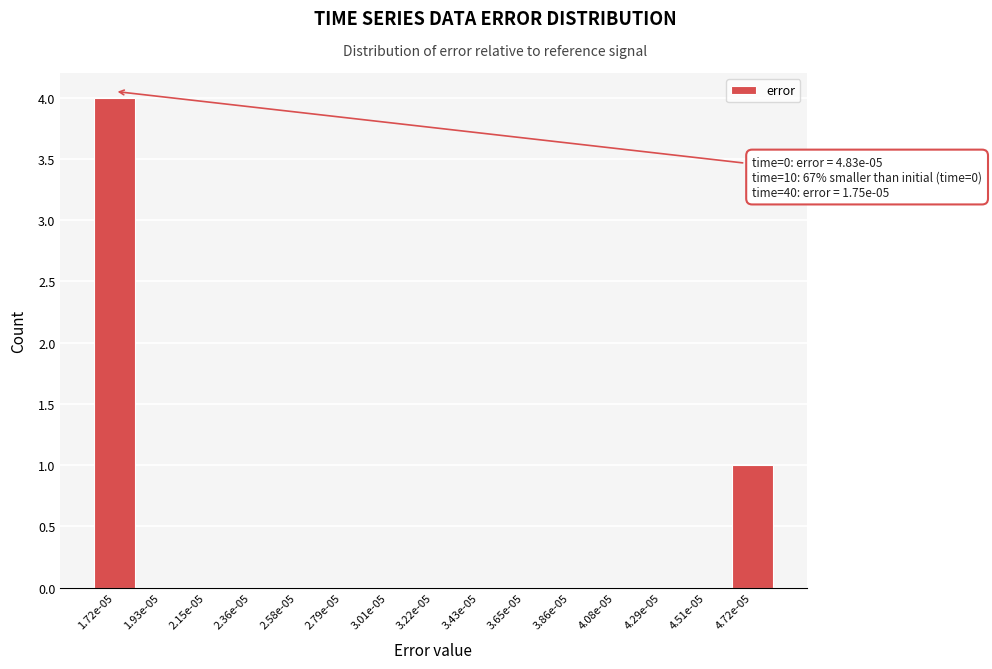

Reading right to left, list all the values displayed in this chart.

4.72e-05=1	4.51e-05=0	4.29e-05=0	4.08e-05=0	3.86e-05=0	3.65e-05=0	3.43e-05=0	3.22e-05=0	3.01e-05=0	2.79e-05=0	2.58e-05=0	2.36e-05=0	2.15e-05=0	1.93e-05=0	1.72e-05=4